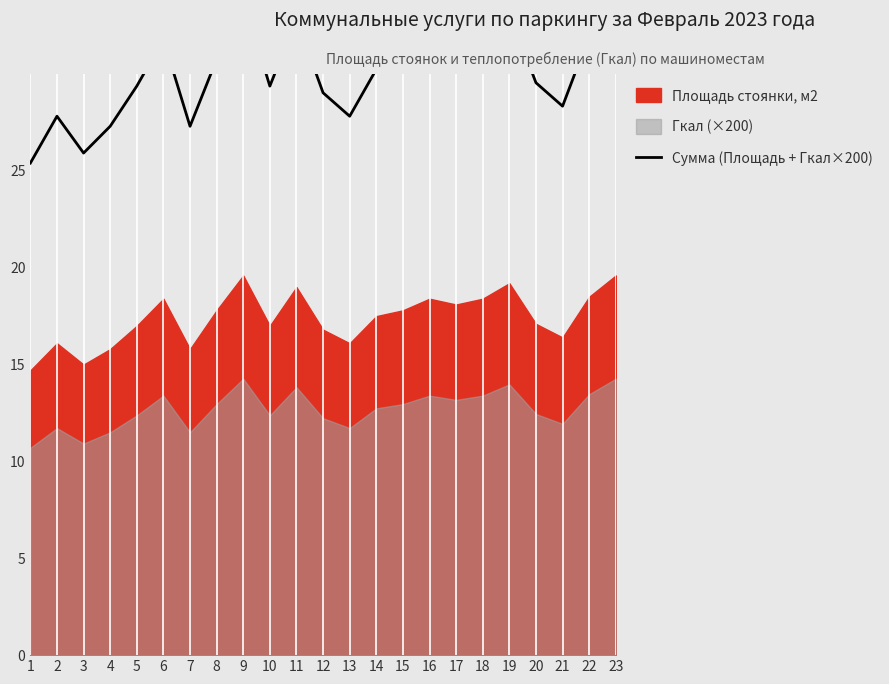

What is the value of the 10th point from the left?

29.4